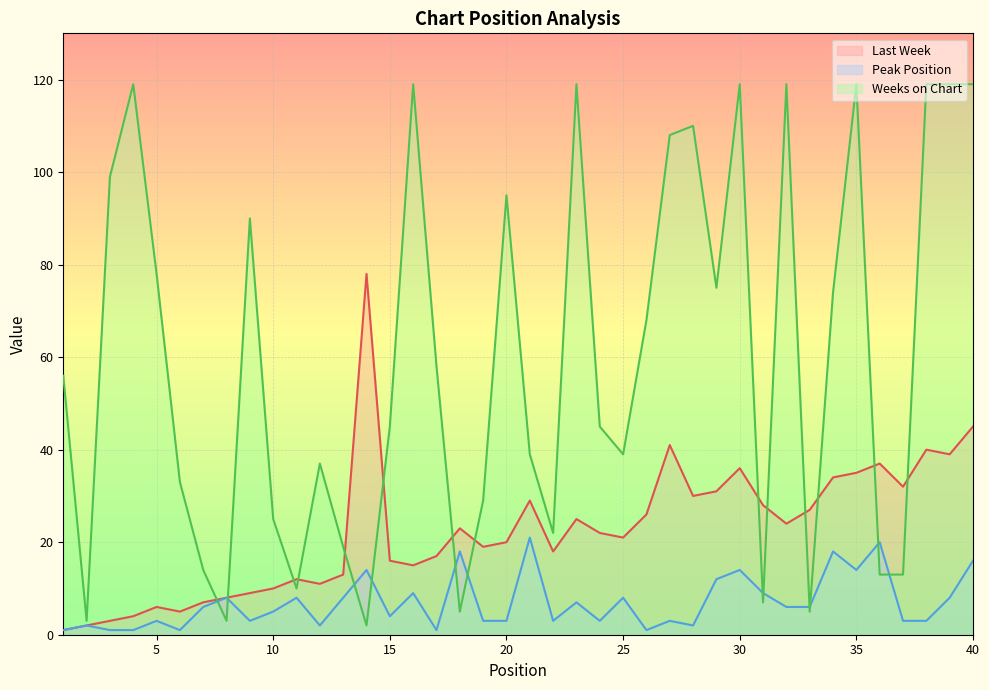

How many values in the Weeks on Chart series exceed 56?

19